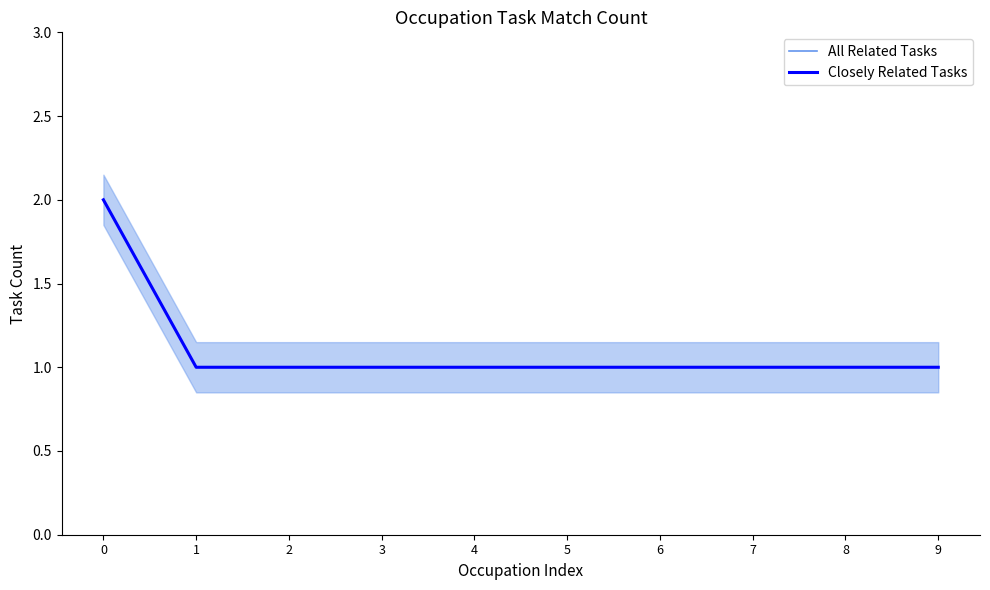

What is the minimum value shown in the chart?

1